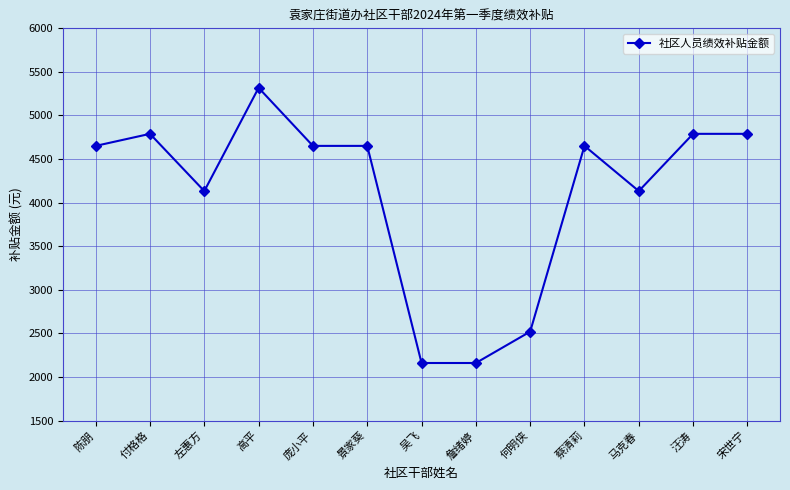

What is the greatest value displayed?

5317.3